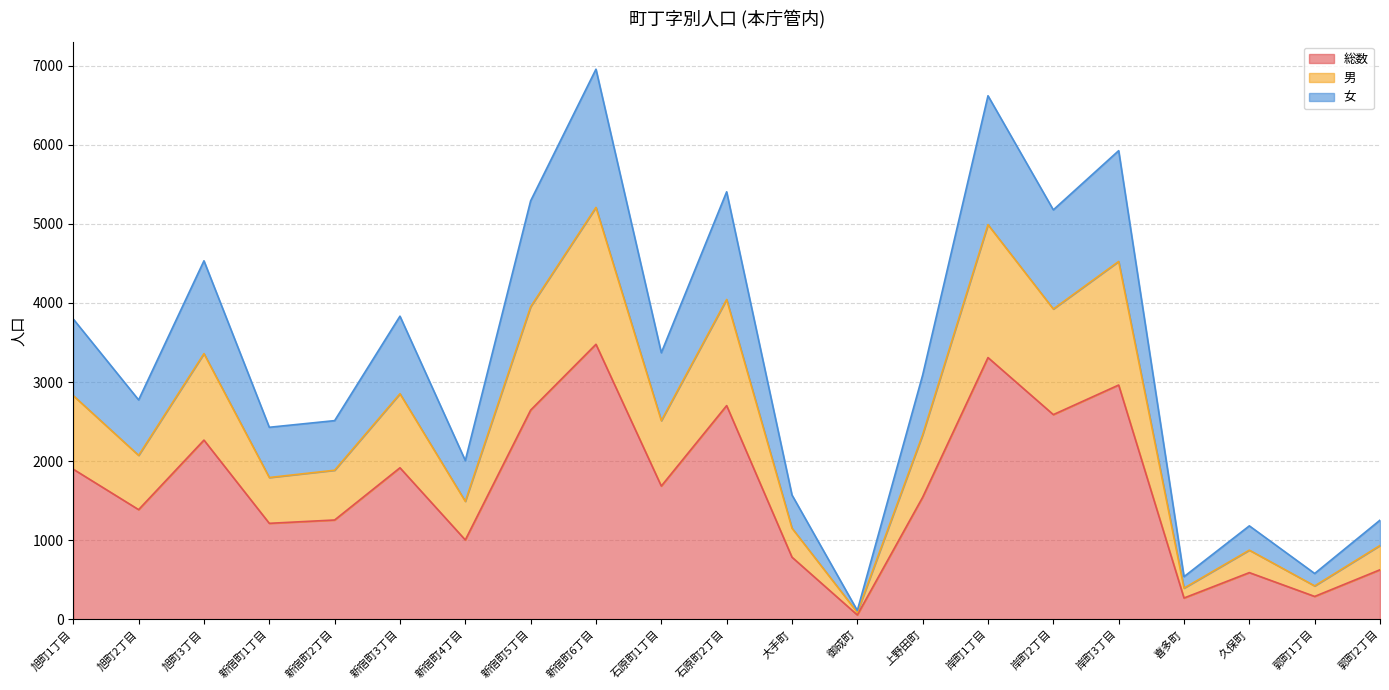

Is it true that 女 equals 2774 at 旭町2丁目?

True